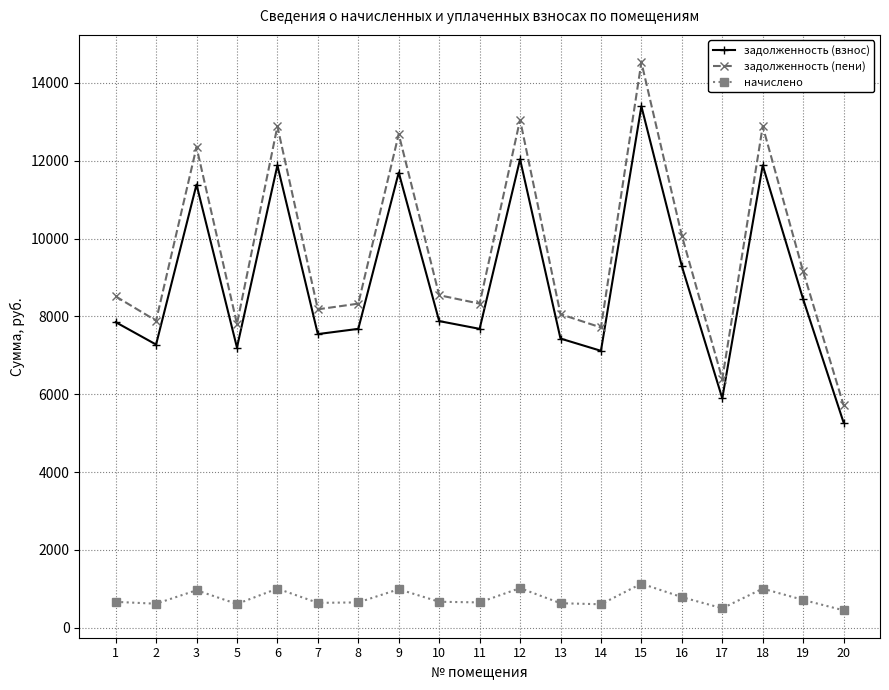

What value does the задолженность (взнос) series have at 12?

12038.4